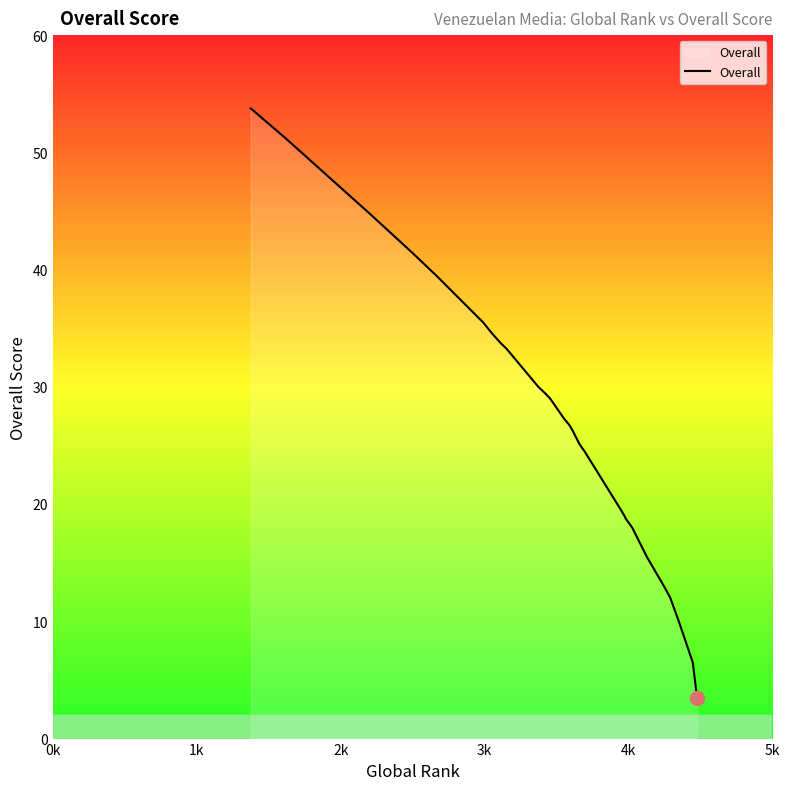

Reading left to right, transcribe all the data shown in this chart.

53.8	51.2	44.8	42.2	41.2	39.5	39.5	35.5	34.5	33.8	33.5	33.5	33.5	33.2	30.0	30.0	29.5	29.5	29.0	27.2	26.8	26.2	25.2	25.0	24.5	24.5	24.5	23.0	23.0	20.2	19.5	19.0	18.8	18.0	15.5	13.0	12.0	10.0	6.5	3.5